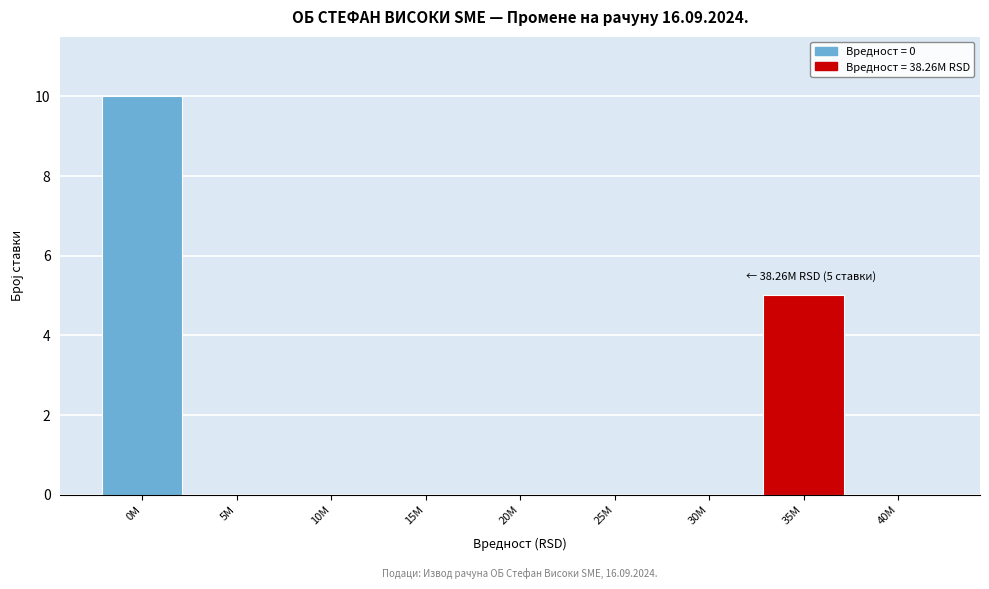

Reading left to right, transcribe all the data shown in this chart.

0M=10	5M=0	10M=0	15M=0	20M=0	25M=0	30M=0	35M=5	40M=0